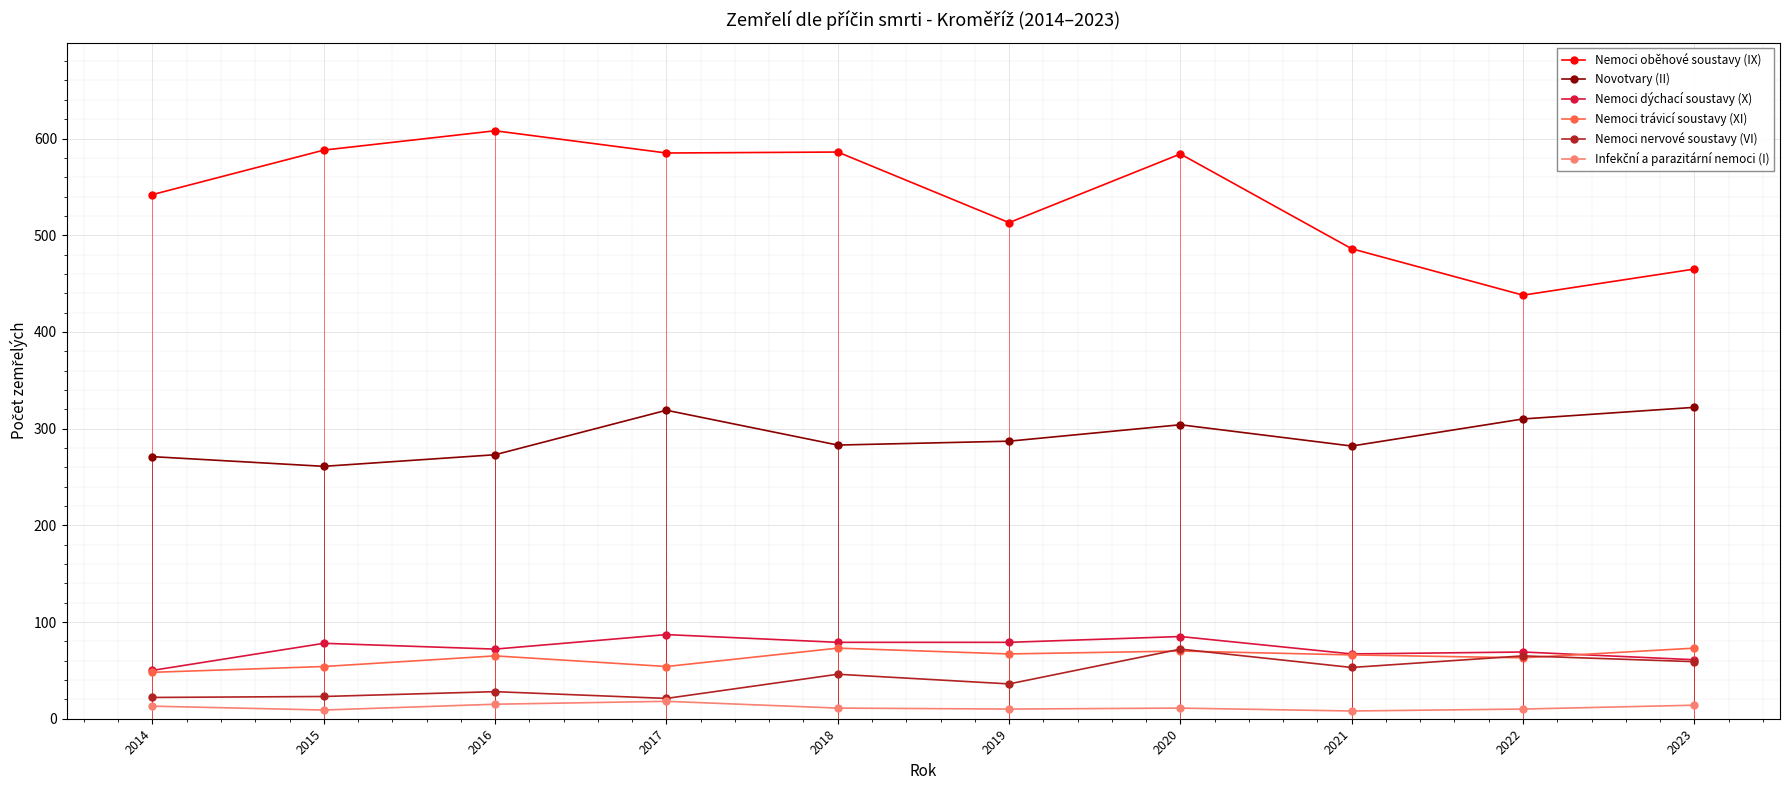

The value of Nemoci trávicí soustavy (XI) at 2019 is 67. True or false?

True